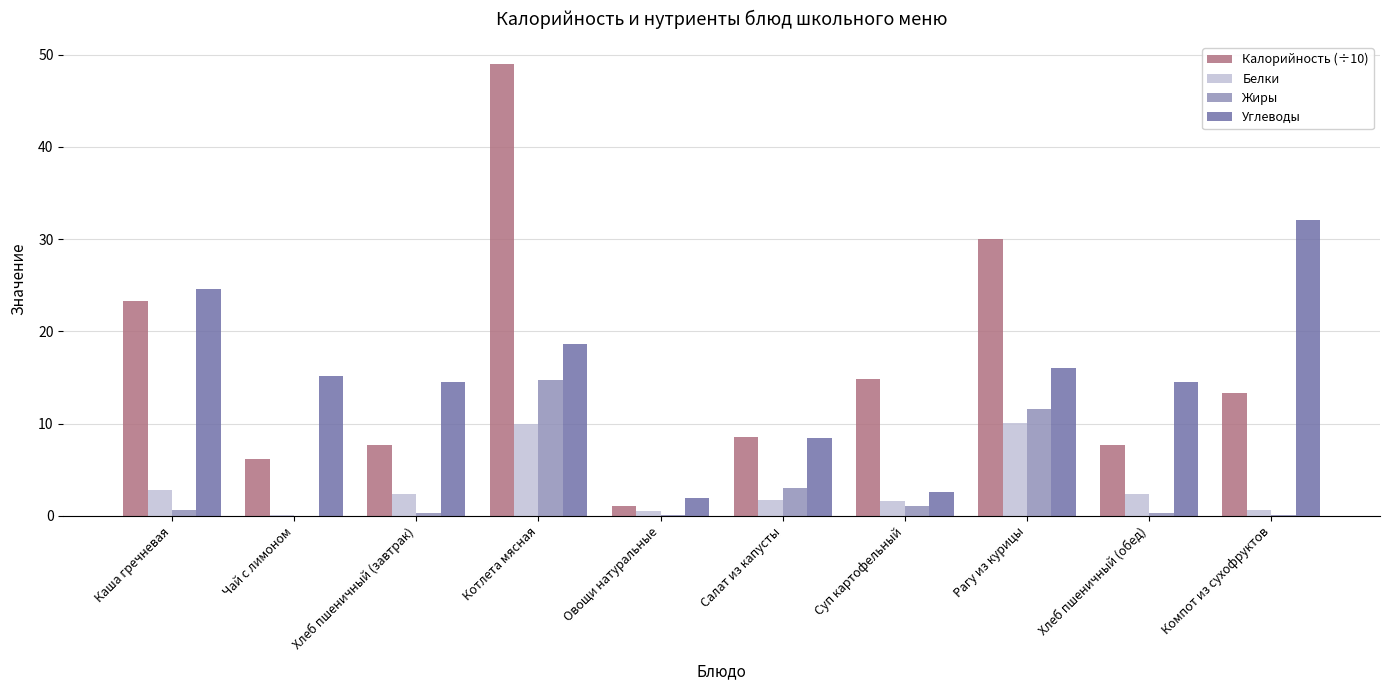

Which category has the highest value across all series?

Котлета мясная